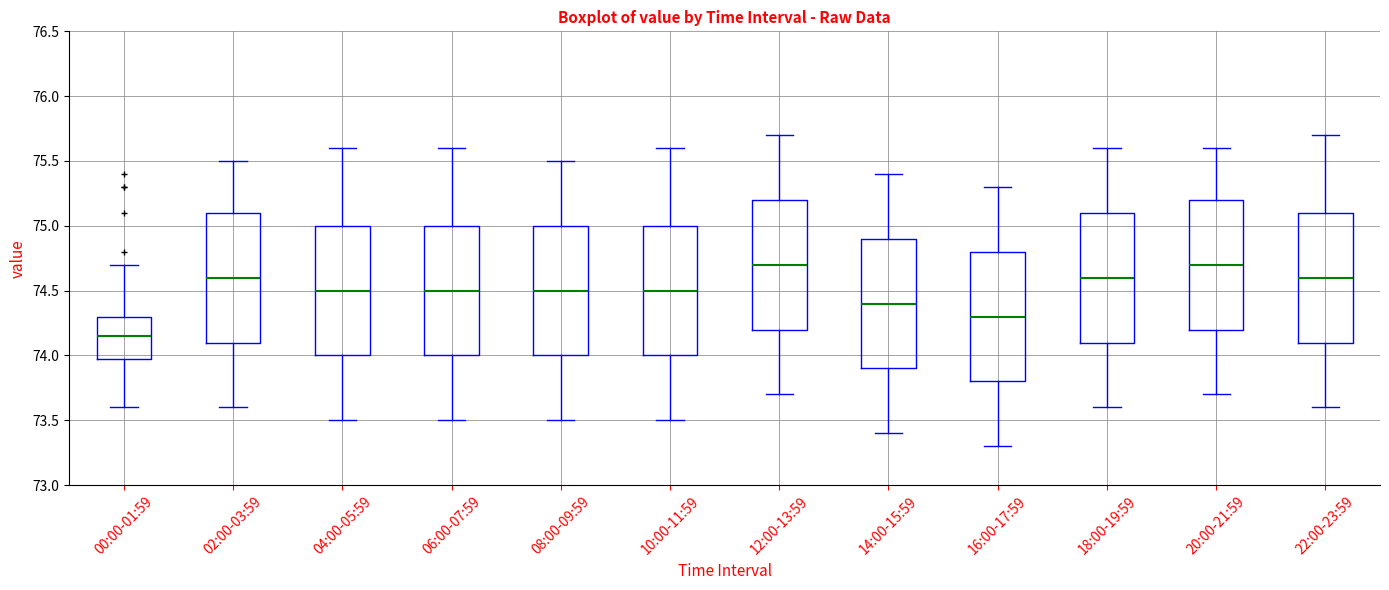

Reading left to right, read every box against the y-axis: the position of its median line, the range the box covers, and the ends of its whiskers. The values are not printed on the chart, so give them approximately, as read against the axis.

00:00-01:59: median 74.15, box 74.00 to 74.30, whiskers 73.60 to 74.70
02:00-03:59: median 74.60, box 74.10 to 75.10, whiskers 73.60 to 75.50
04:00-05:59: median 74.50, box 74.00 to 75.00, whiskers 73.50 to 75.60
06:00-07:59: median 74.50, box 74.00 to 75.00, whiskers 73.50 to 75.60
08:00-09:59: median 74.50, box 74.00 to 75.00, whiskers 73.50 to 75.50
10:00-11:59: median 74.50, box 74.00 to 75.00, whiskers 73.50 to 75.60
12:00-13:59: median 74.70, box 74.20 to 75.20, whiskers 73.70 to 75.70
14:00-15:59: median 74.40, box 73.90 to 74.90, whiskers 73.40 to 75.40
16:00-17:59: median 74.30, box 73.80 to 74.80, whiskers 73.30 to 75.30
18:00-19:59: median 74.60, box 74.10 to 75.10, whiskers 73.60 to 75.60
20:00-21:59: median 74.70, box 74.20 to 75.20, whiskers 73.70 to 75.60
22:00-23:59: median 74.60, box 74.10 to 75.10, whiskers 73.60 to 75.70